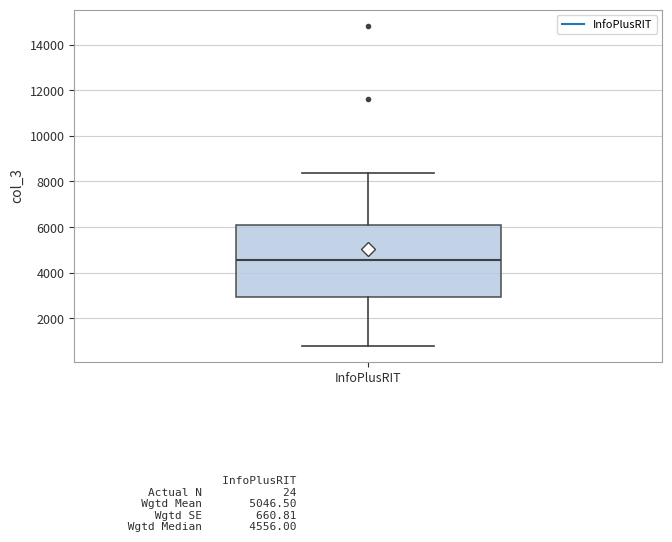

Where is the upper edge of the box for InfoPlusRIT on the y-axis? The values are not printed on the chart, so give them approximately, as read against the axis.

6000